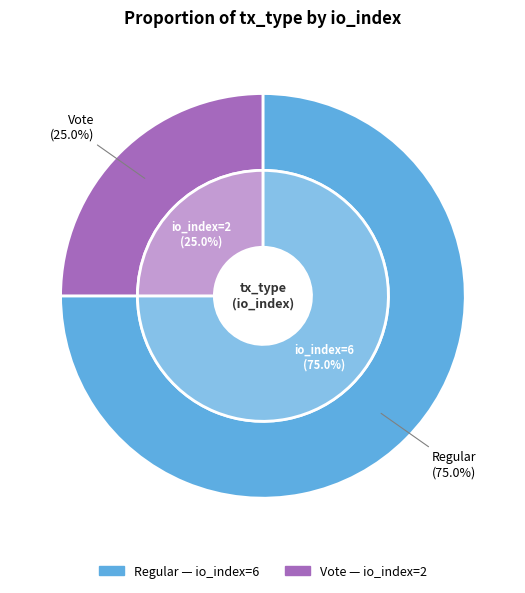

Rank the categories by value from lowest to highest.

Vote (io_index=2), Regular (io_index=6)